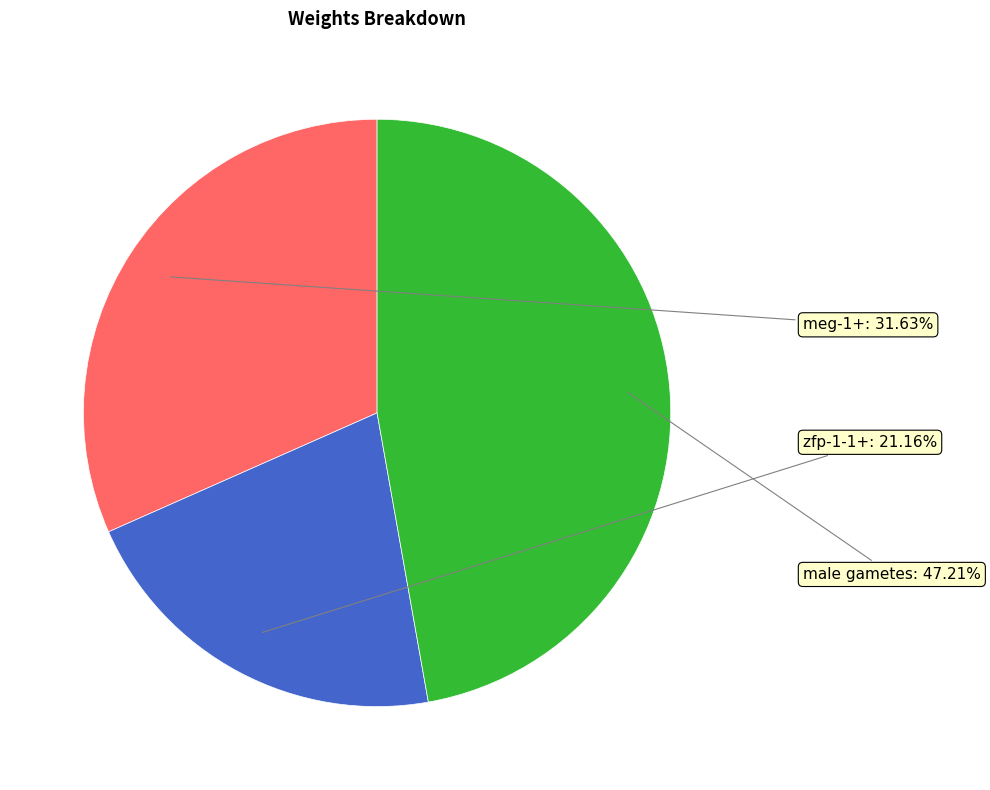

Is there any slice that represents more than half of the pie?

No